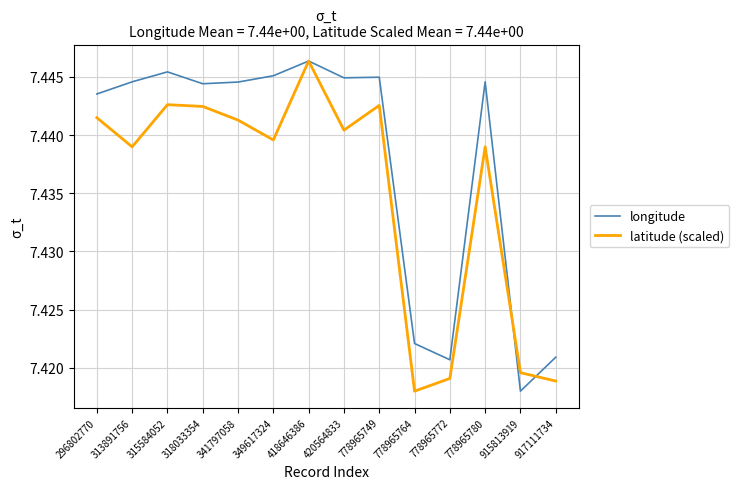

At which label does latitude (scaled) reach its minimum?

778965764